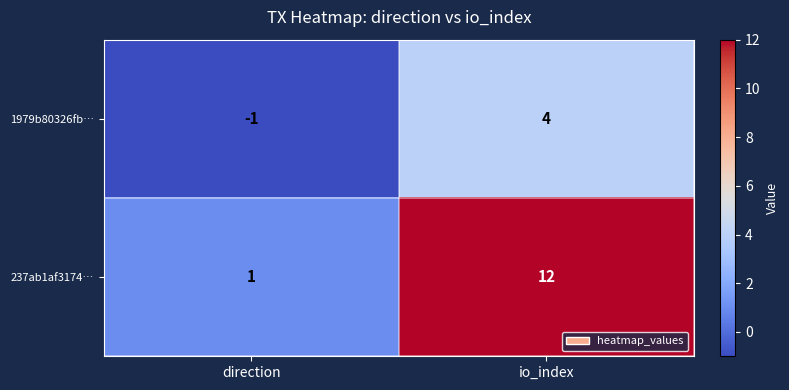

List the series in order of their peak value, lowest first.

1979b80326fb…, 237ab1af3174…